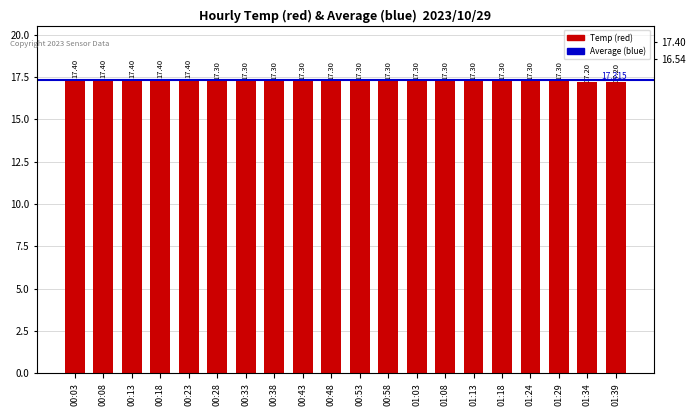

The value at 00:13 is 24.3. True or false?

False